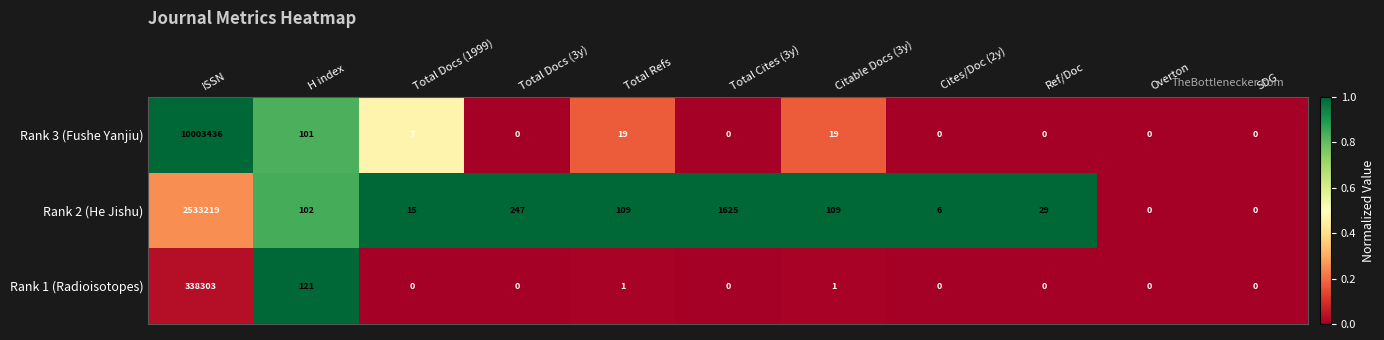

Is it true that Rank 3 (Fushe Yanjiu) equals -6545083 at Cites/Doc (2y)?

False